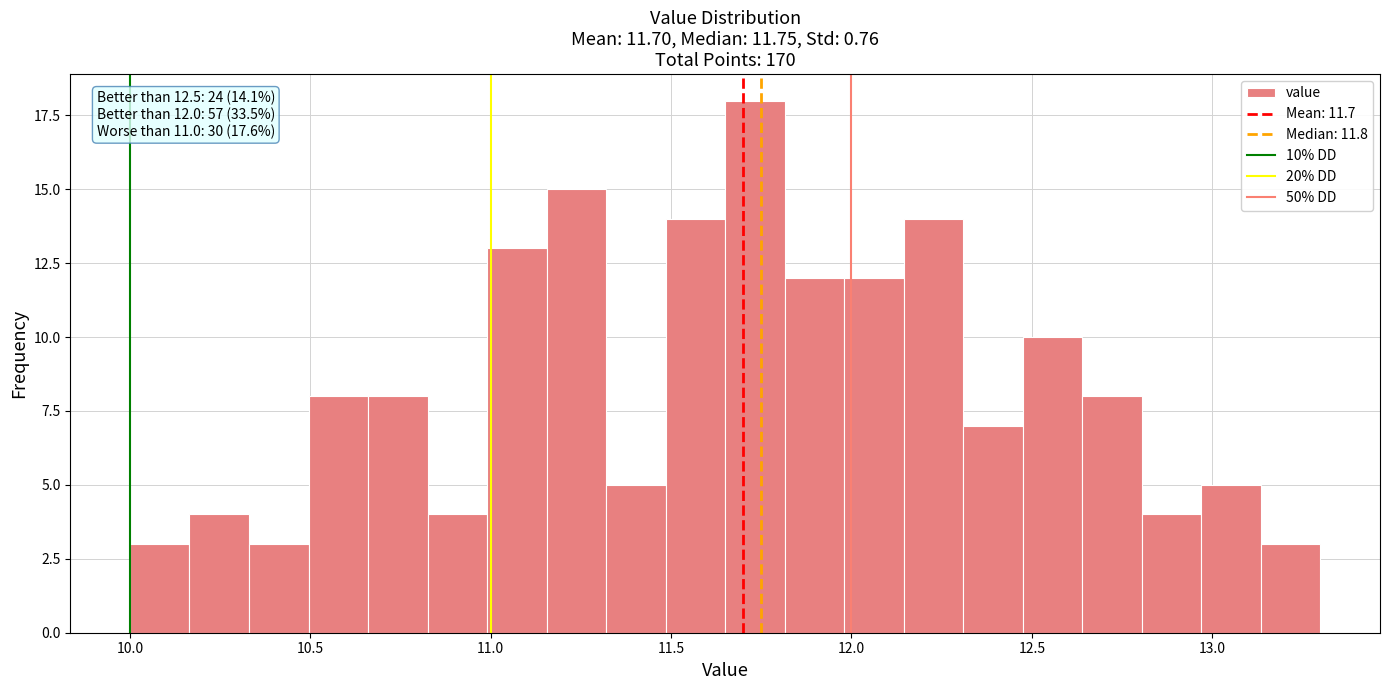

Read against the x-axis, roughly where is the centre of the tallest bar?

11.75